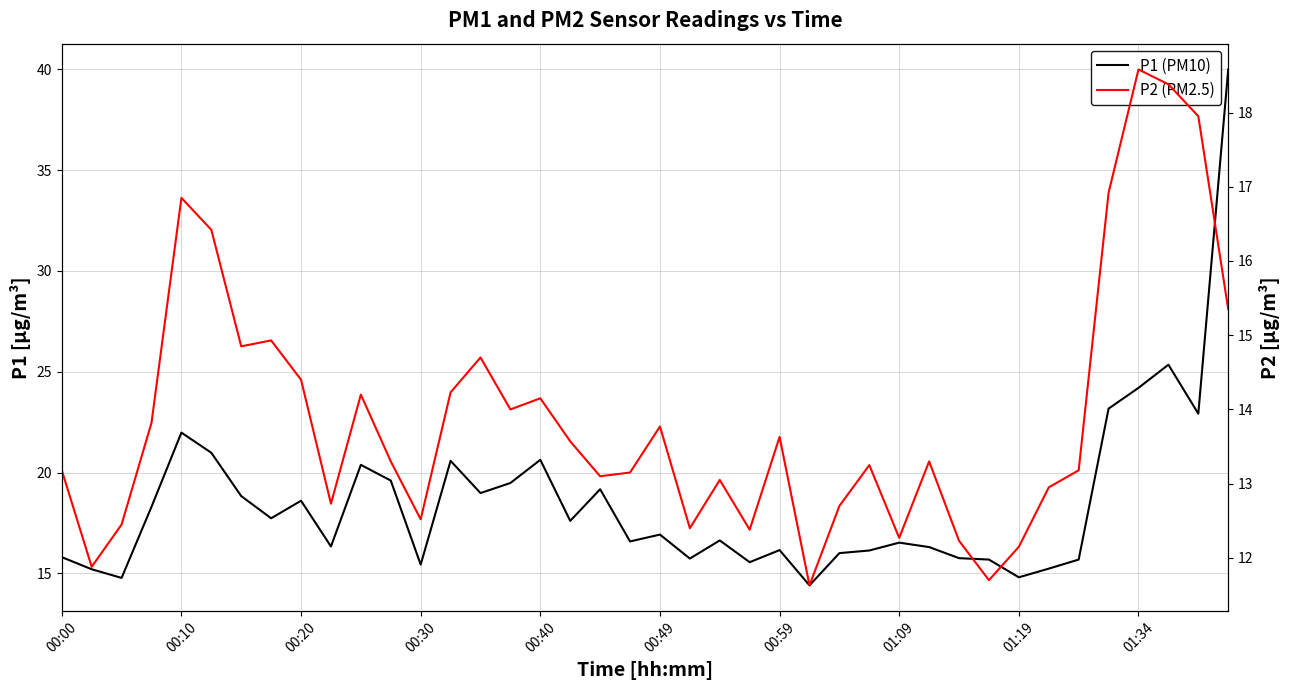

What is the difference between the maximum and minimum values in the P2 (PM2.5) series?

6.9